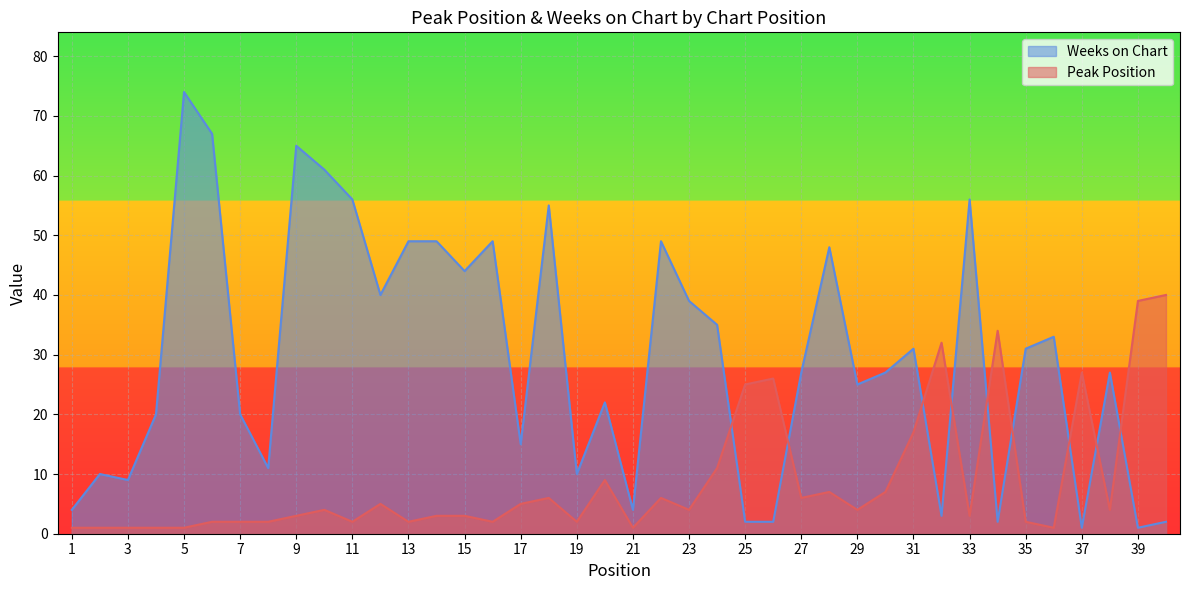

Which series has the largest range (max minus min)?

Weeks on Chart